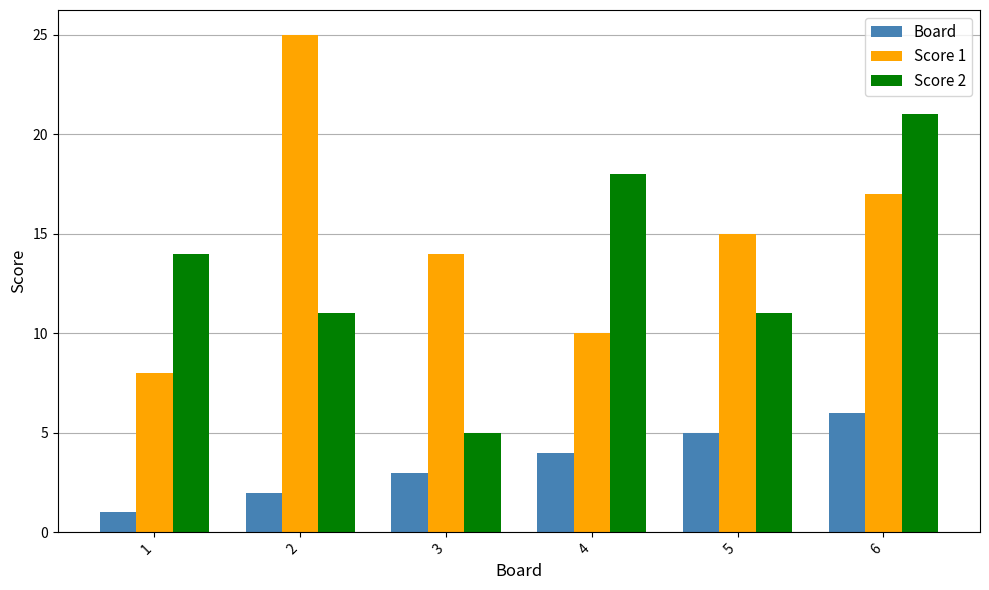

Reading left to right, what are all the values shown in this chart?

Board: 1	2	3	4	5	6
Score 1: 8	25	14	10	15	17
Score 2: 14	11	5	18	11	21